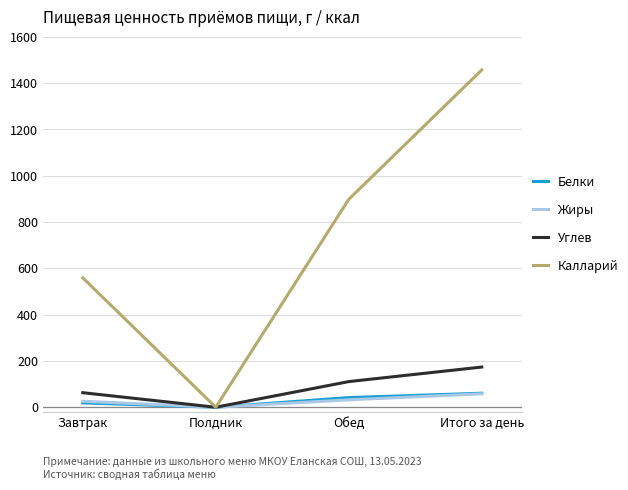

What is the difference between the maximum and minimum values in the Углев series?

173.6